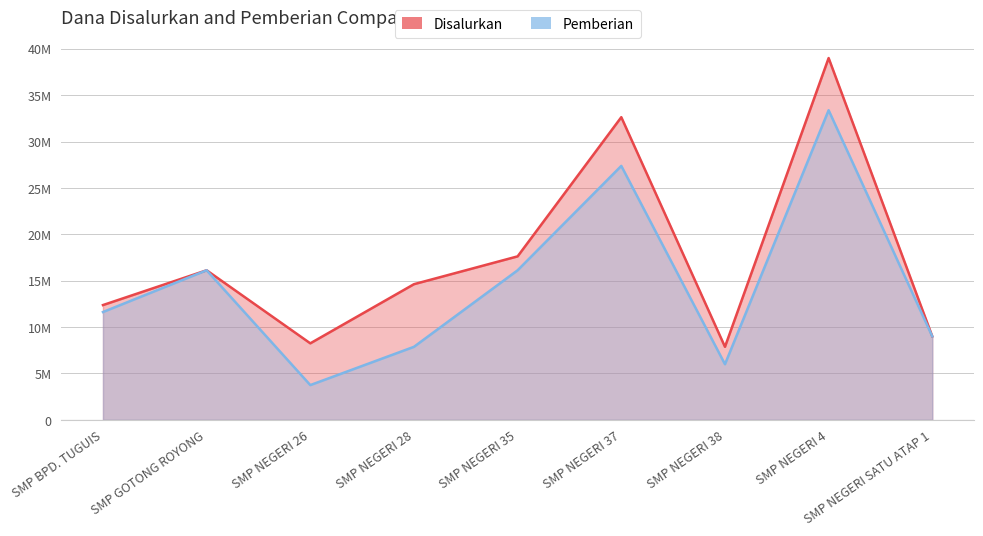

True or false: Pemberian and Disalurkan intersect in this chart.

False